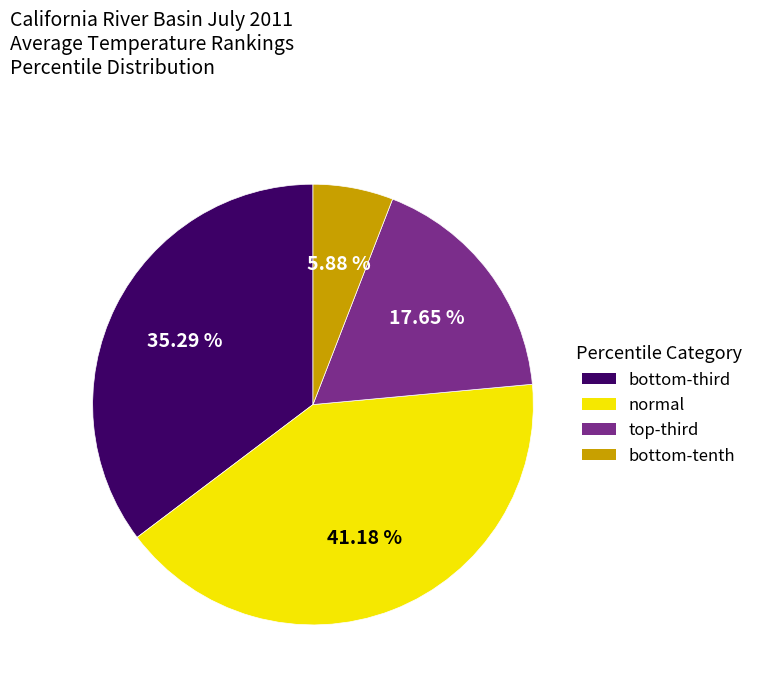

How many segments does this pie chart have?

4